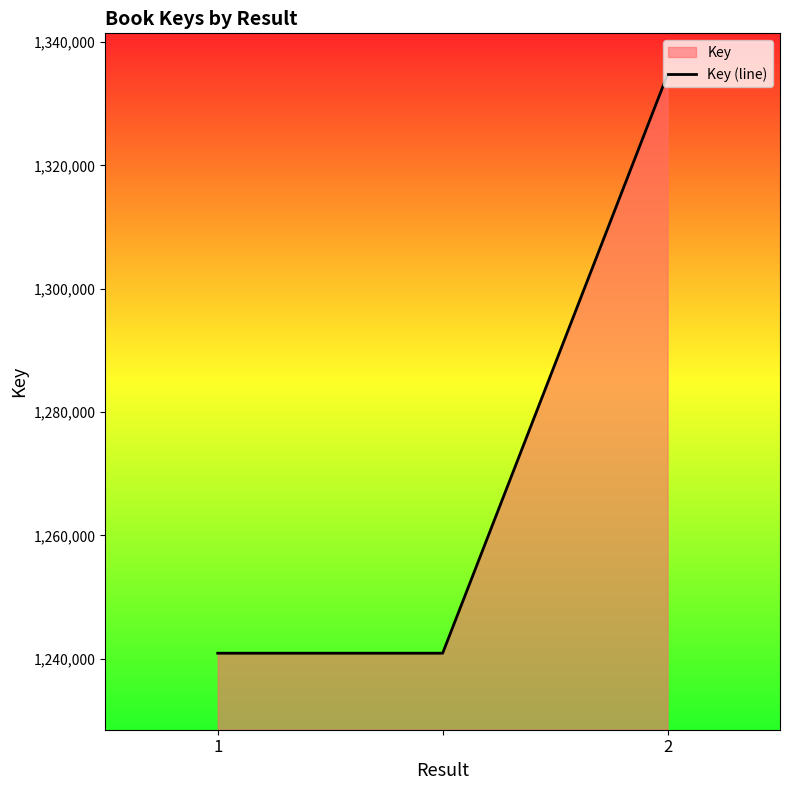

Where is the data nearest to the value 1287807?

1